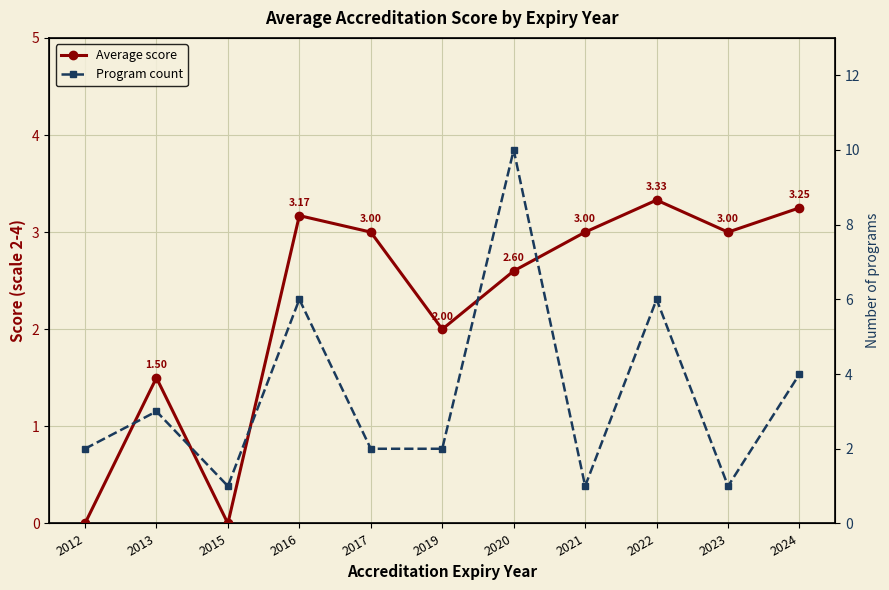

What is the difference between the Average score values at 2023 and 2016?

0.2